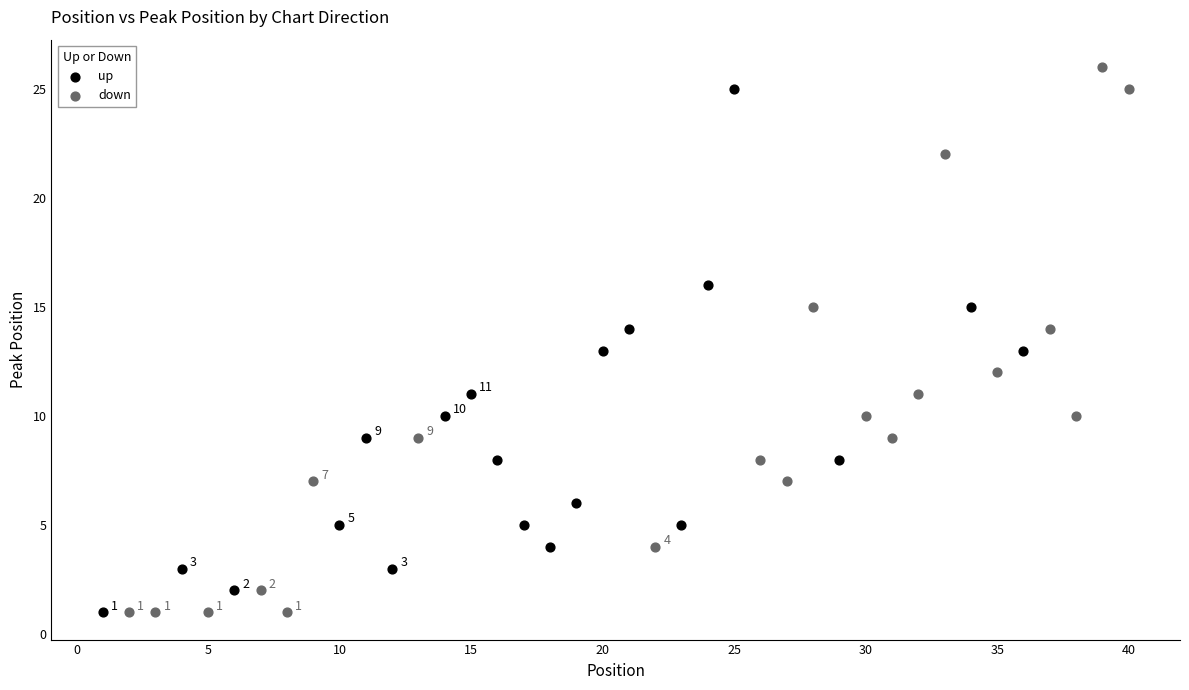

Which series has the widest spread of Y values?

down